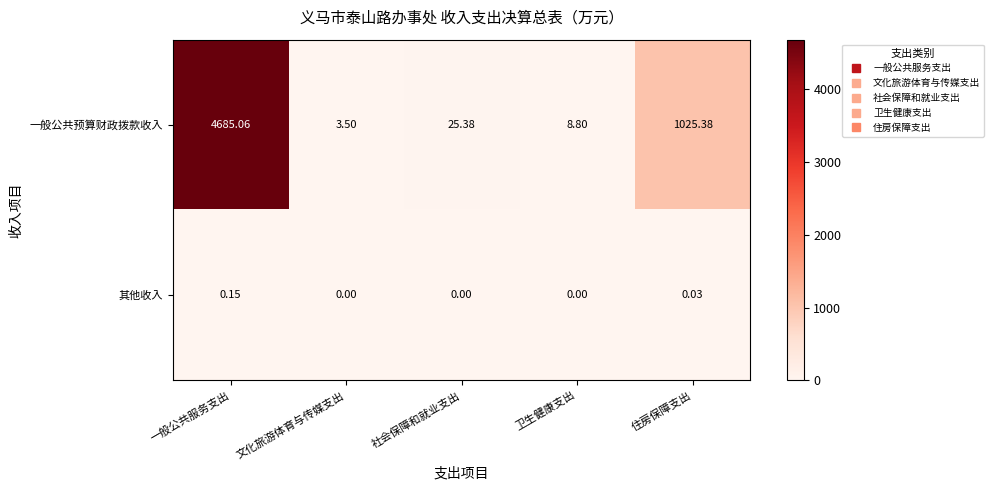

List the series in order of their overall mean, lowest first.

其他收入, 一般公共预算财政拨款收入